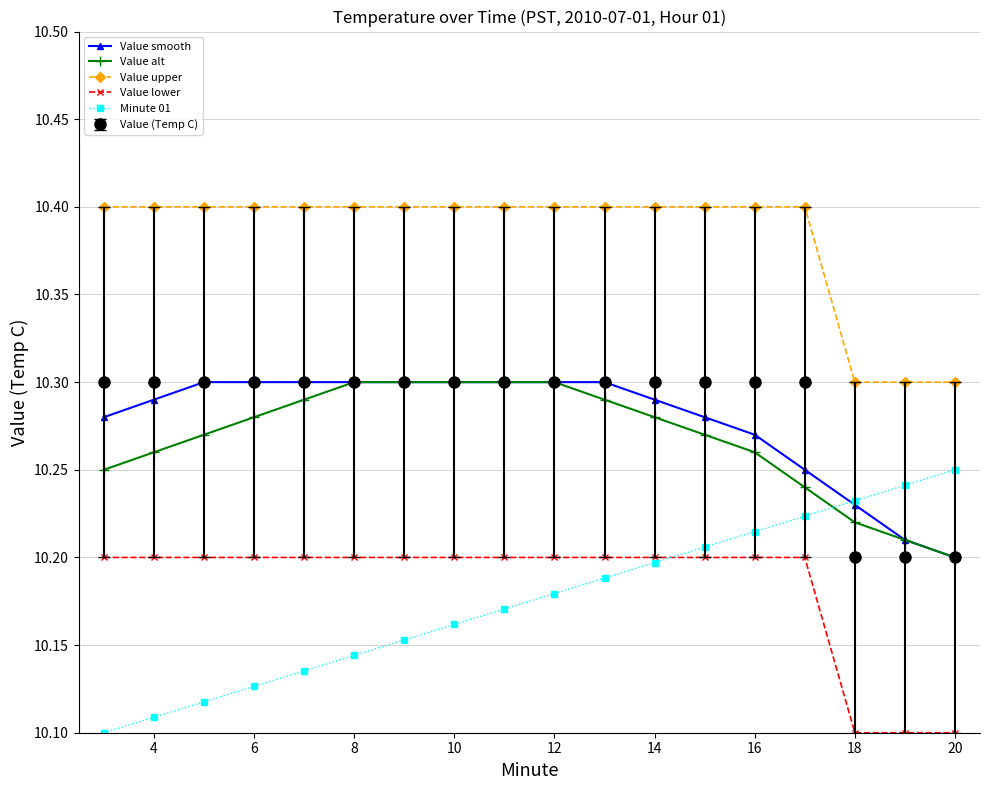

At how many categories does at least one series exceed 10?

18